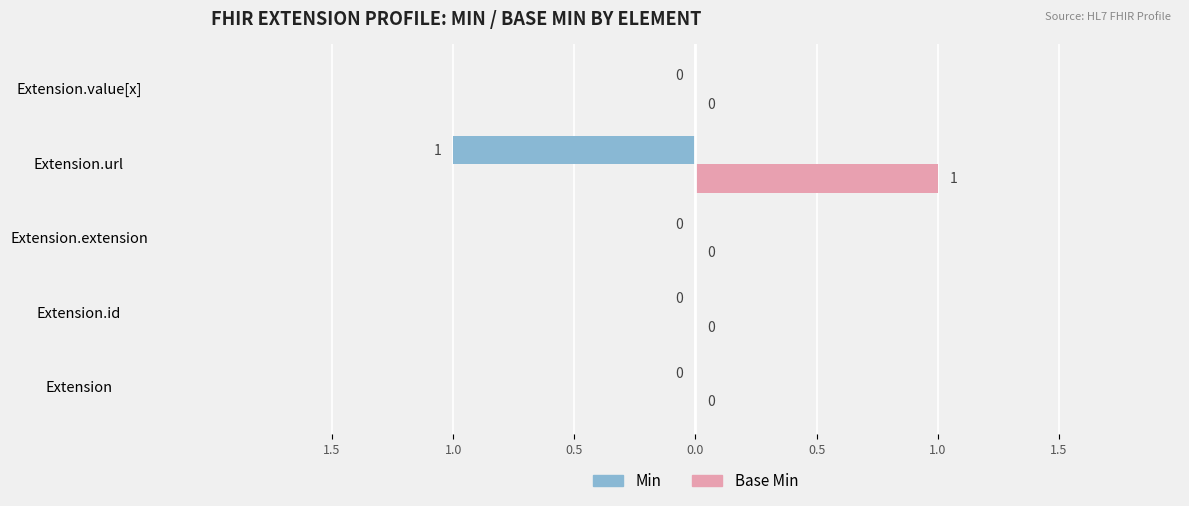

Reading right to left, transcribe all the data shown in this chart.

Min: 0	-1	0	0	0
Base Min: 0	1	0	0	0